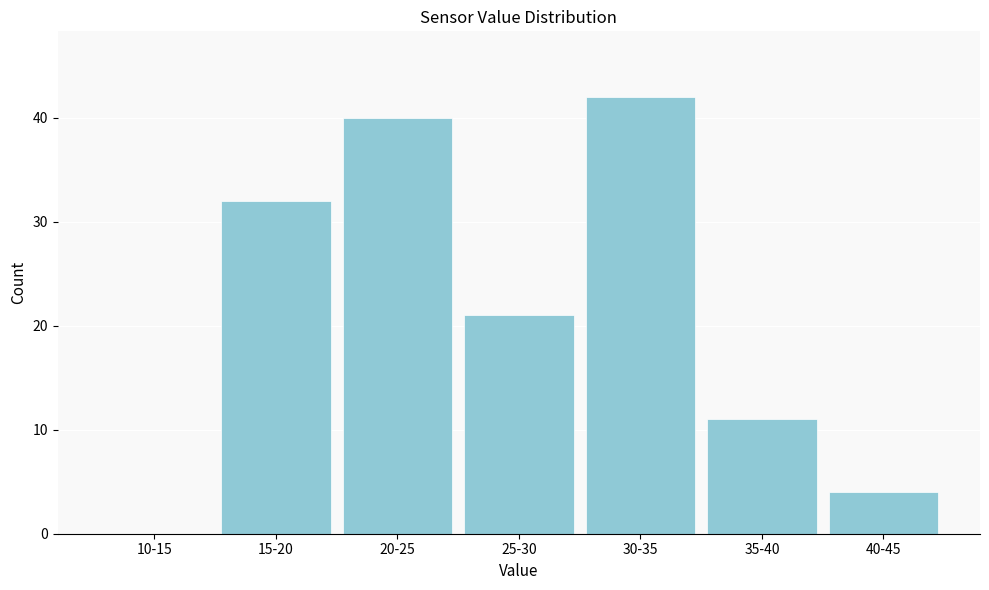

Reading left to right, list all the values displayed in this chart.

10-15=0	15-20=32	20-25=40	25-30=21	30-35=42	35-40=11	40-45=4